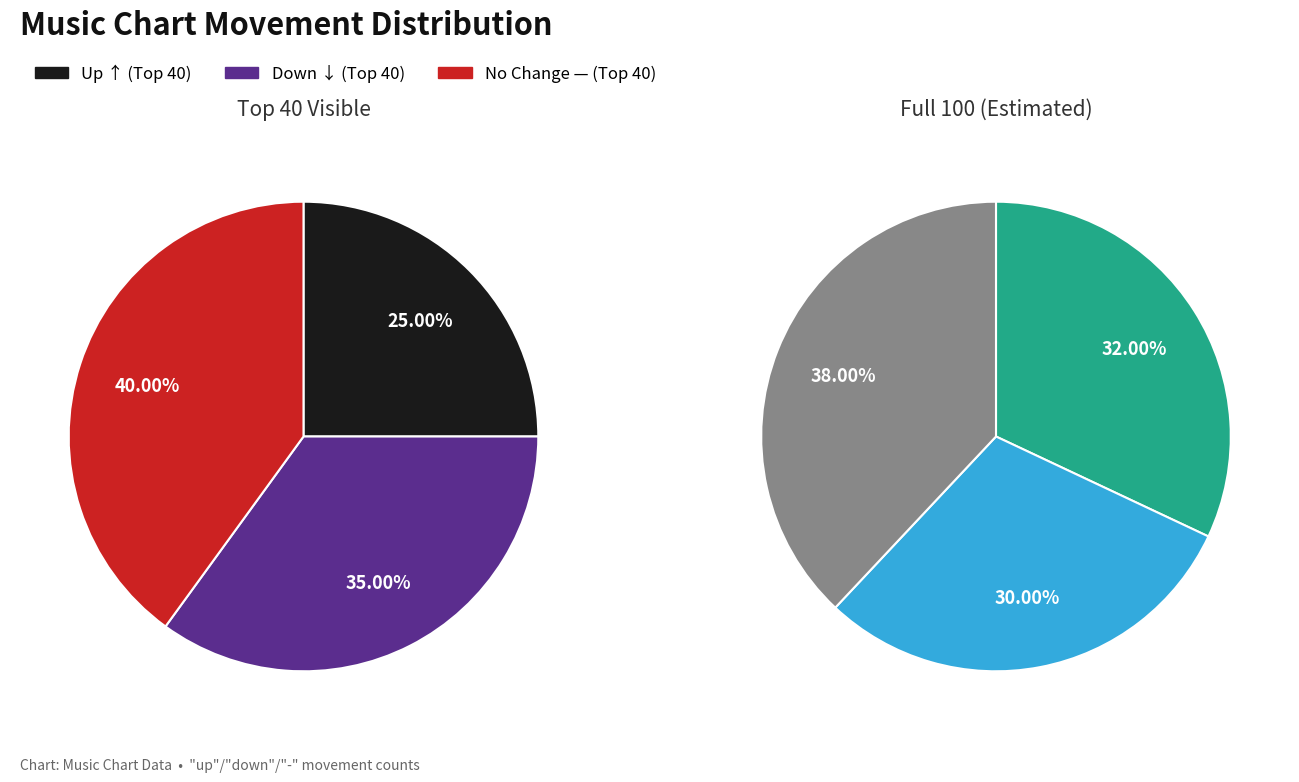

To the nearest percent, what is the average slice percentage?

33%